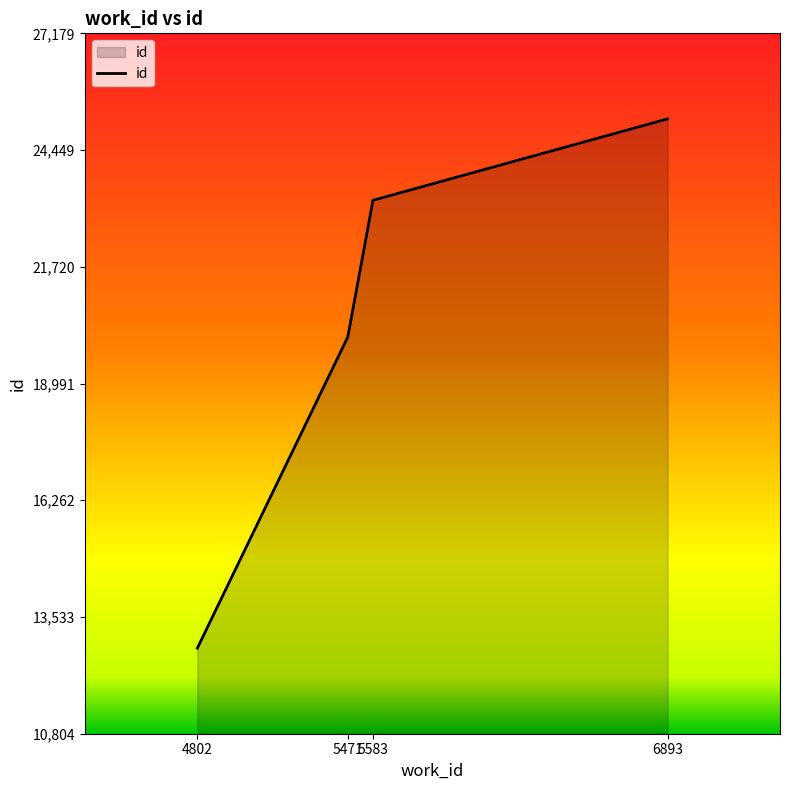

True or false: there are more than 1 points higher than both neighbors.

False